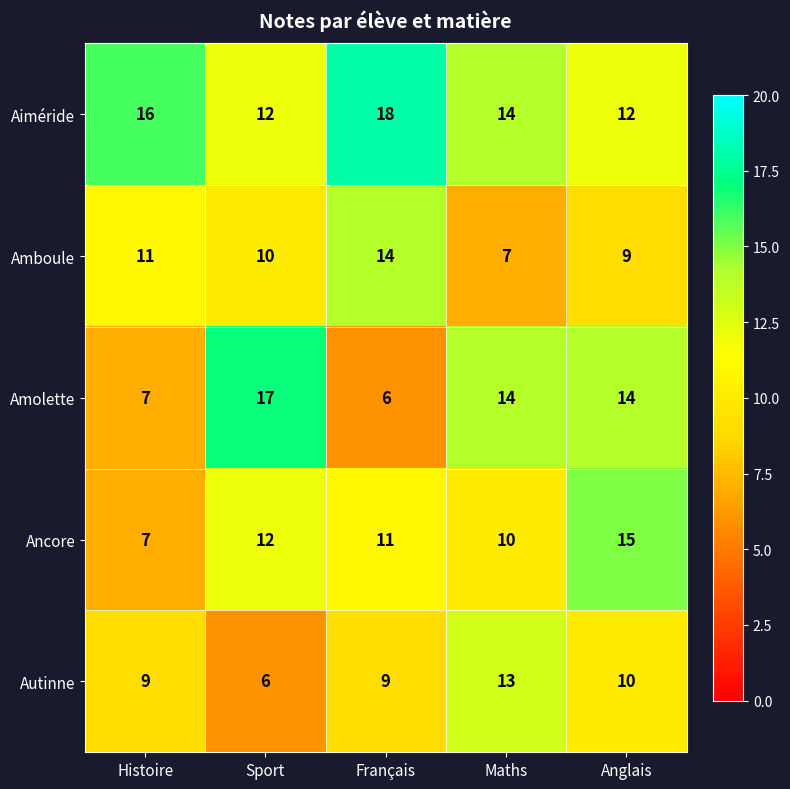

True or false: Ancore has a value of 6 at Maths.

False